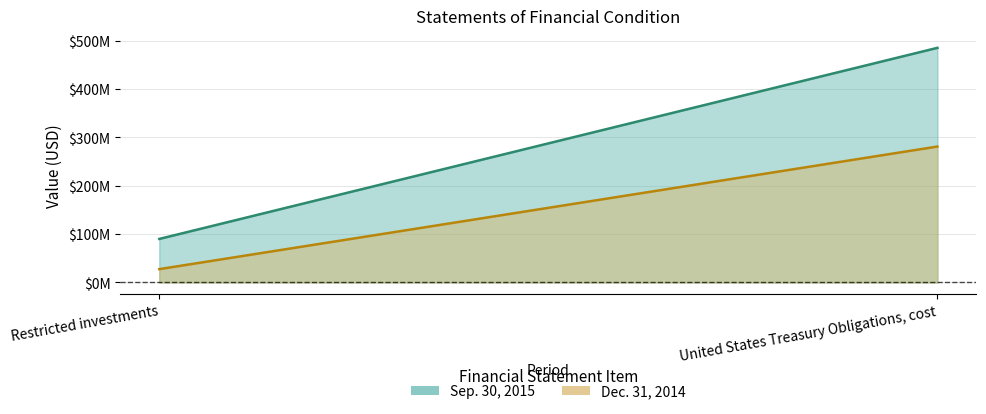

Rank the series by their average value, from highest to lowest.

Sep. 30, 2015, Dec. 31, 2014